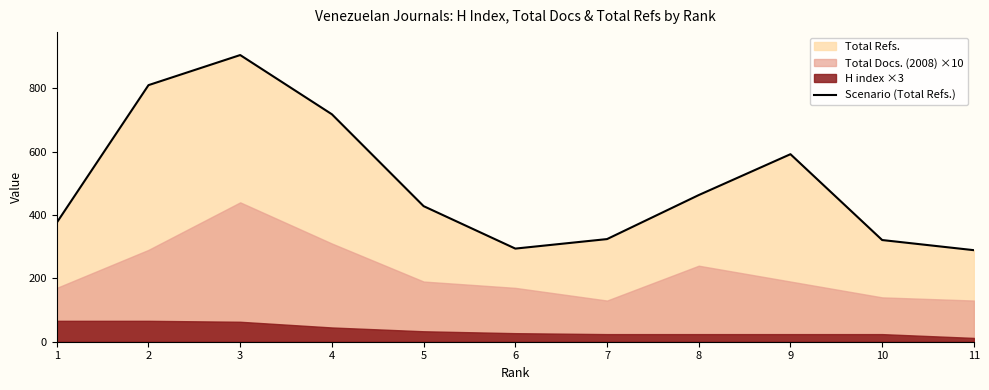

True or false: there are more than 0 points higher than both neighbors.

True